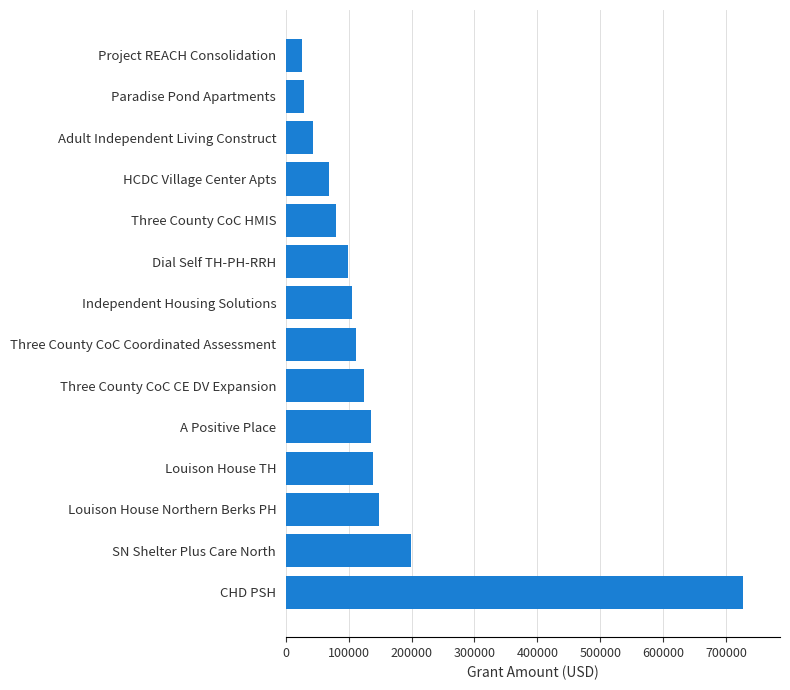

What is the average value?

145526